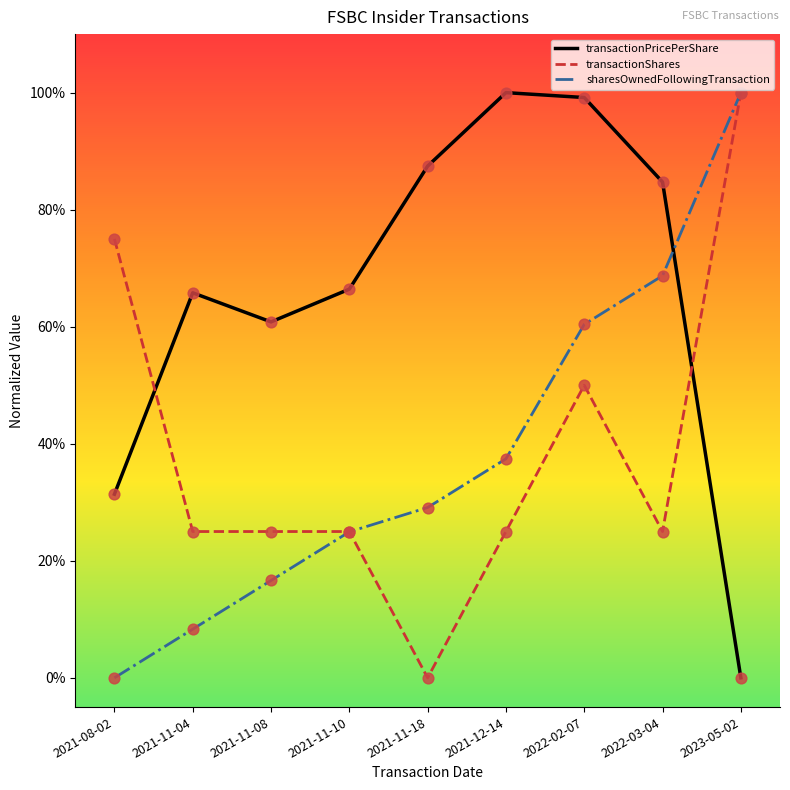

What are all the series names shown in the legend?

transactionPricePerShare, transactionShares, sharesOwnedFollowingTransaction